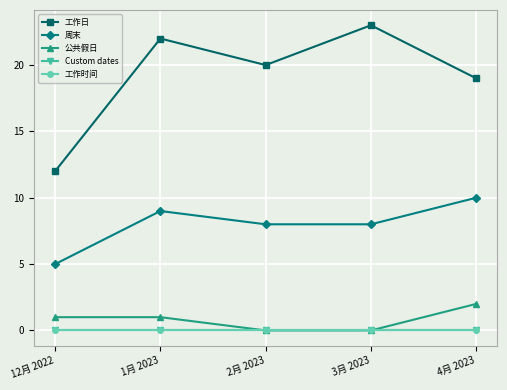

What is the label of the 4th point from the left?

3月 2023